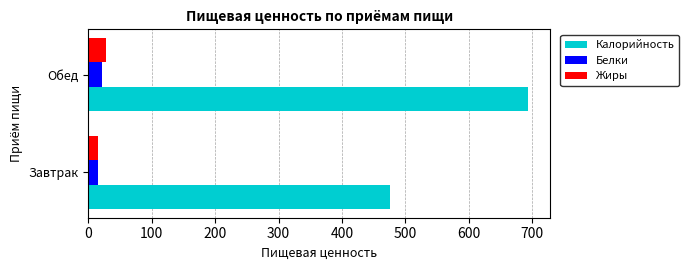

Read the Жиры value at Обед.

27.3